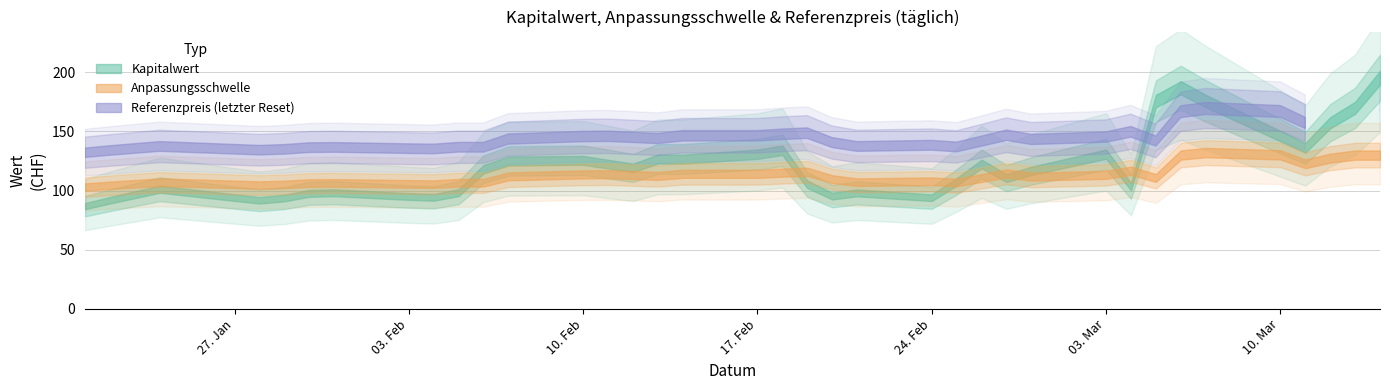

What is the label of the 26th point from the right?

12